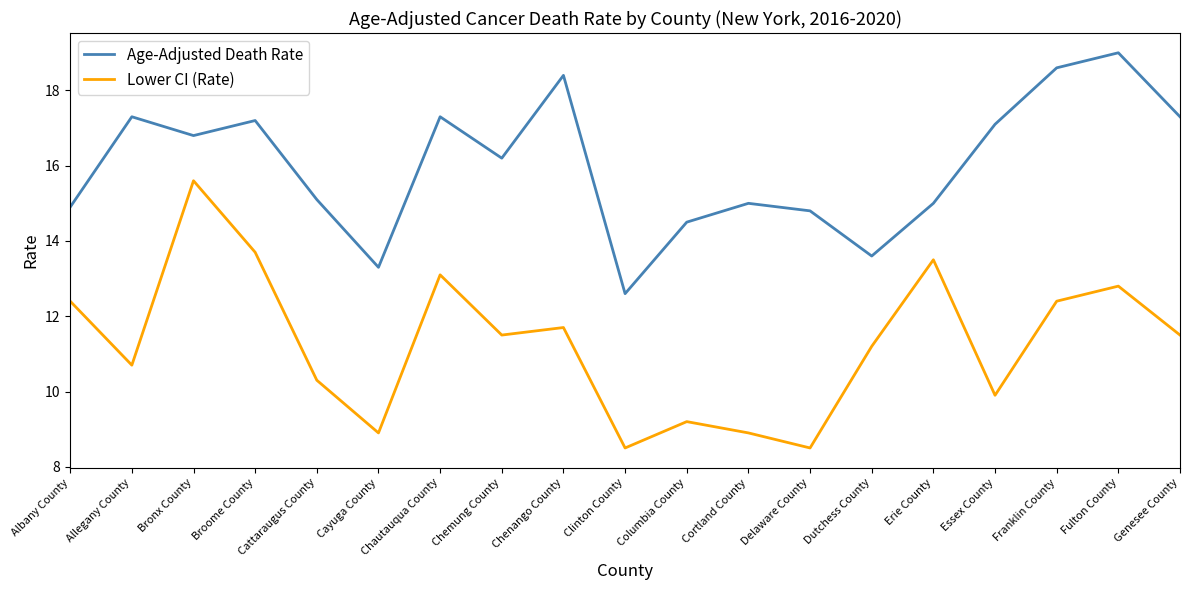

Read the Lower CI (Rate) value at Dutchess County.

11.2